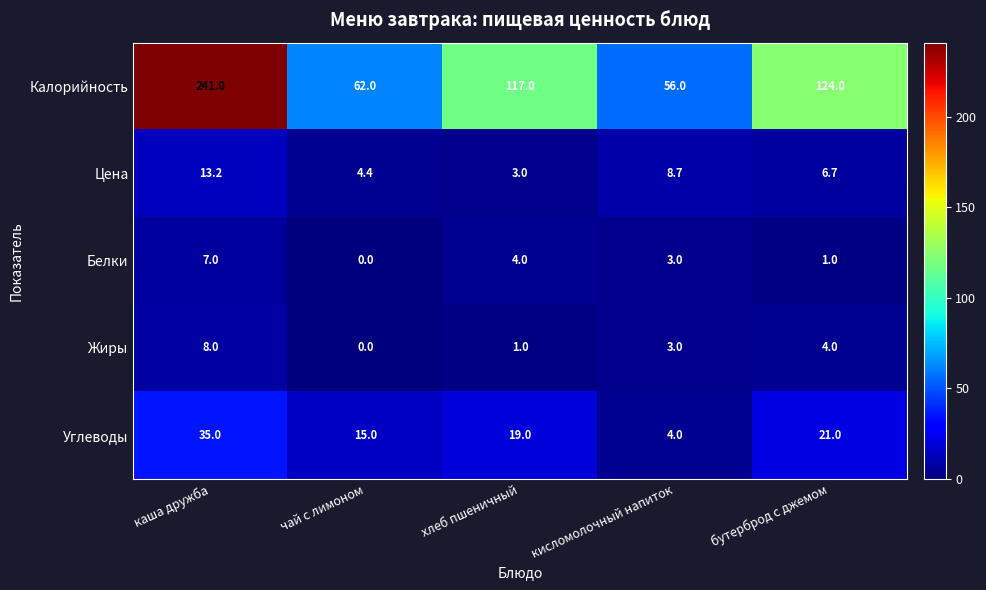

List the series in order of their peak value, highest first.

Калорийность, Углеводы, Цена, Жиры, Белки